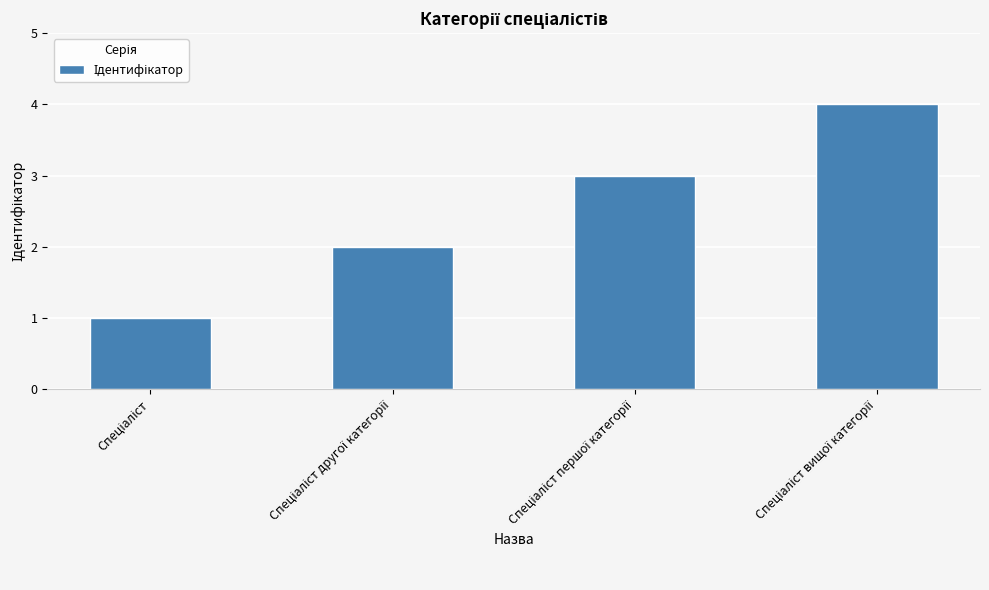

What is the maximum value shown in the chart?

4